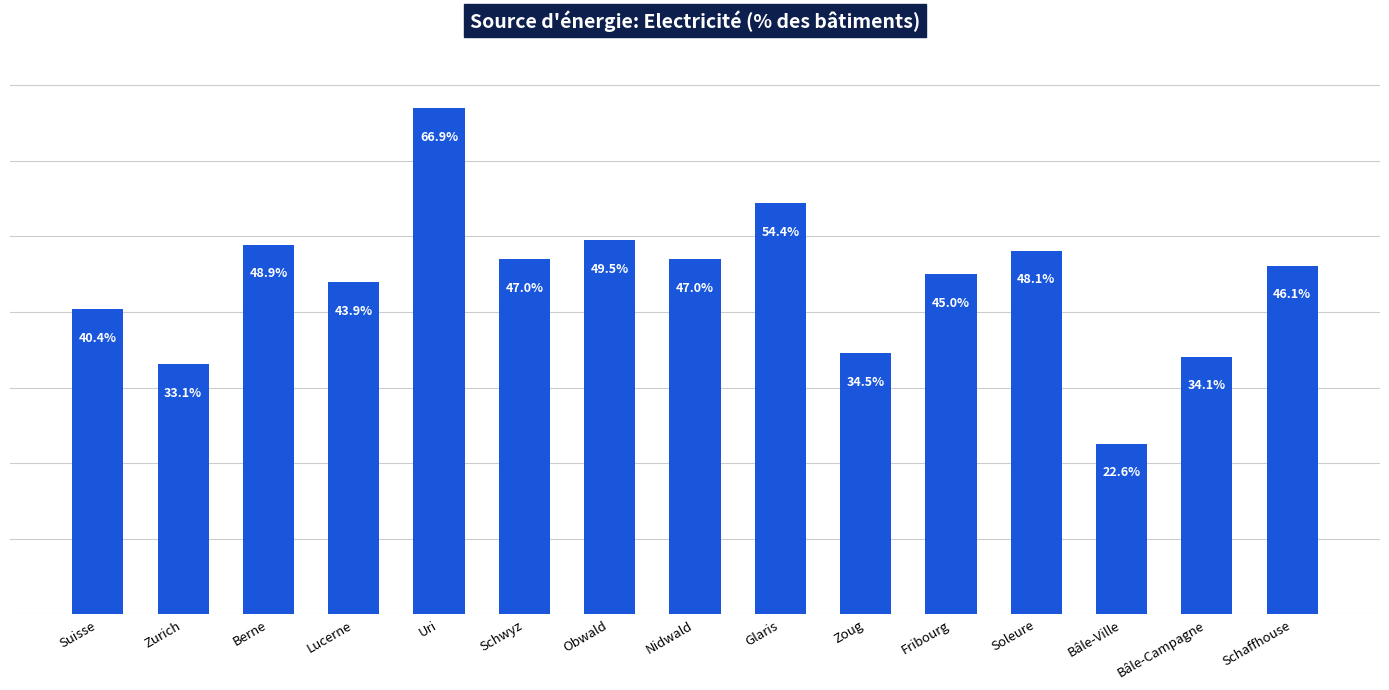

Where is the data nearest to the value 44?

Lucerne